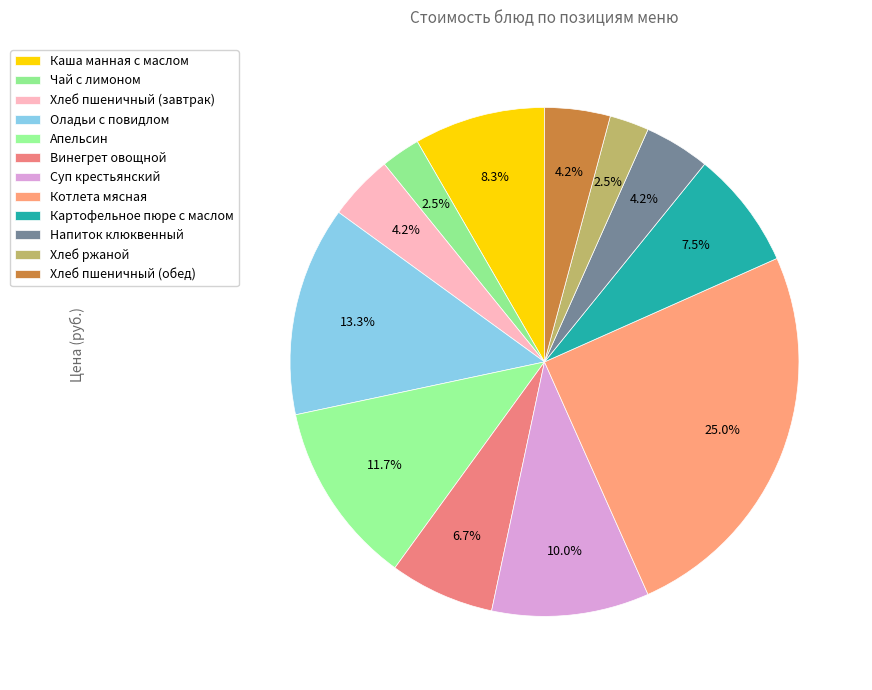

To the nearest percent, what is the difference between the largest and smallest slice percentages?

22%